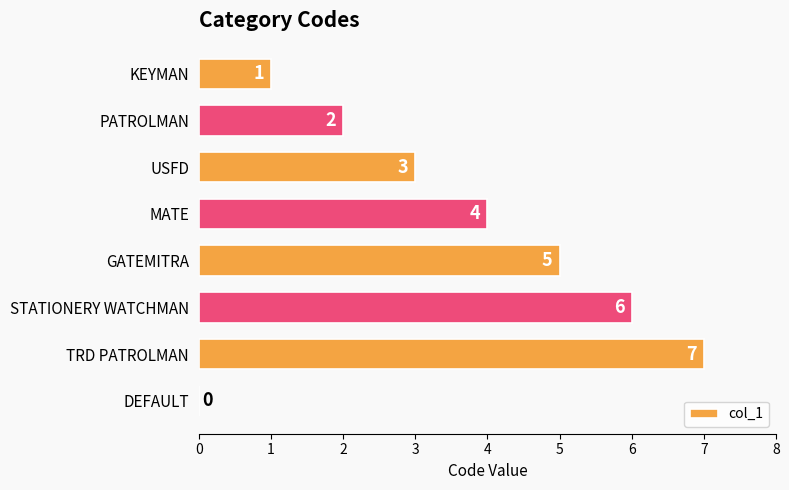

How many values are above zero?

7